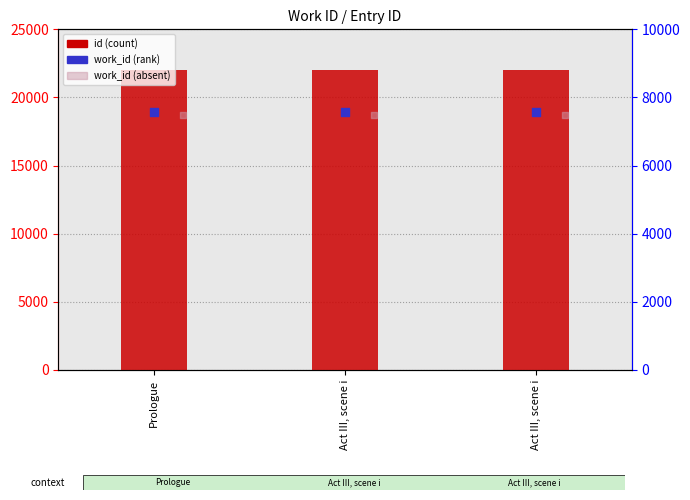

What is the total value across all series at Act III, scene i?

37070.3